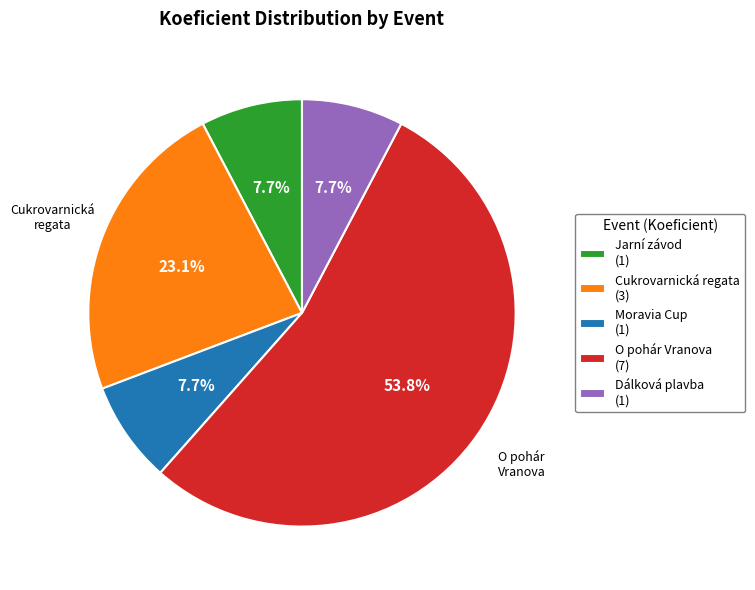

Does any single category account for the majority?

Yes